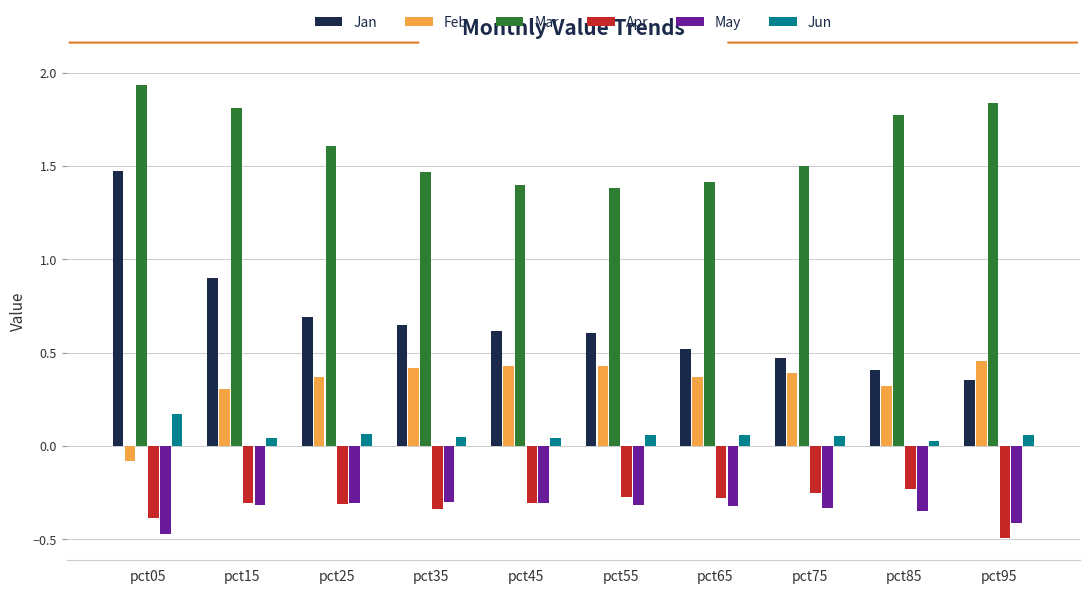

What is the difference between the maximum and second lowest values in the Jan series?

1.1